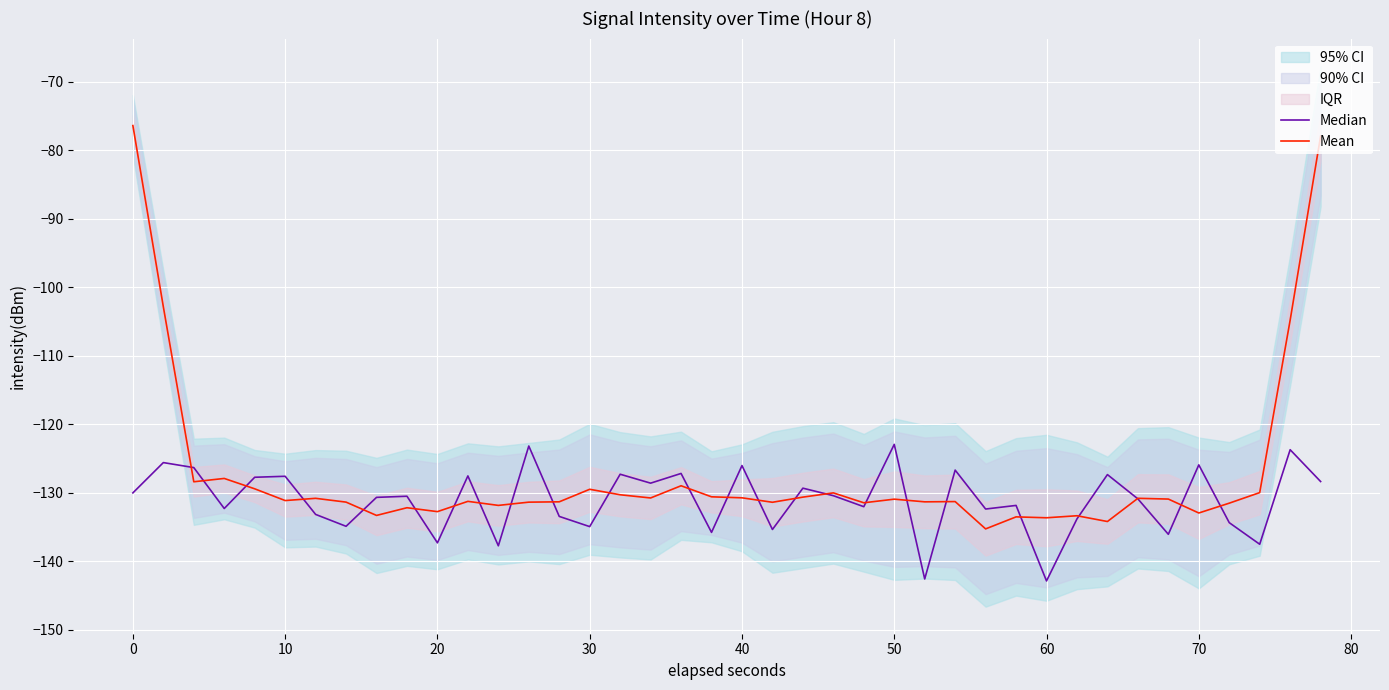

The value of Mean at 50 is -195.1. True or false?

False